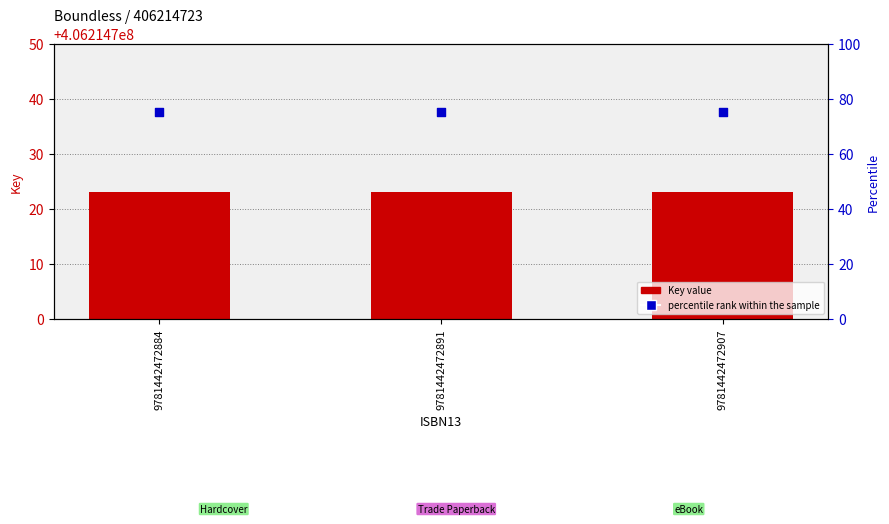

Which series has the largest Y range (max minus min)?

Key value